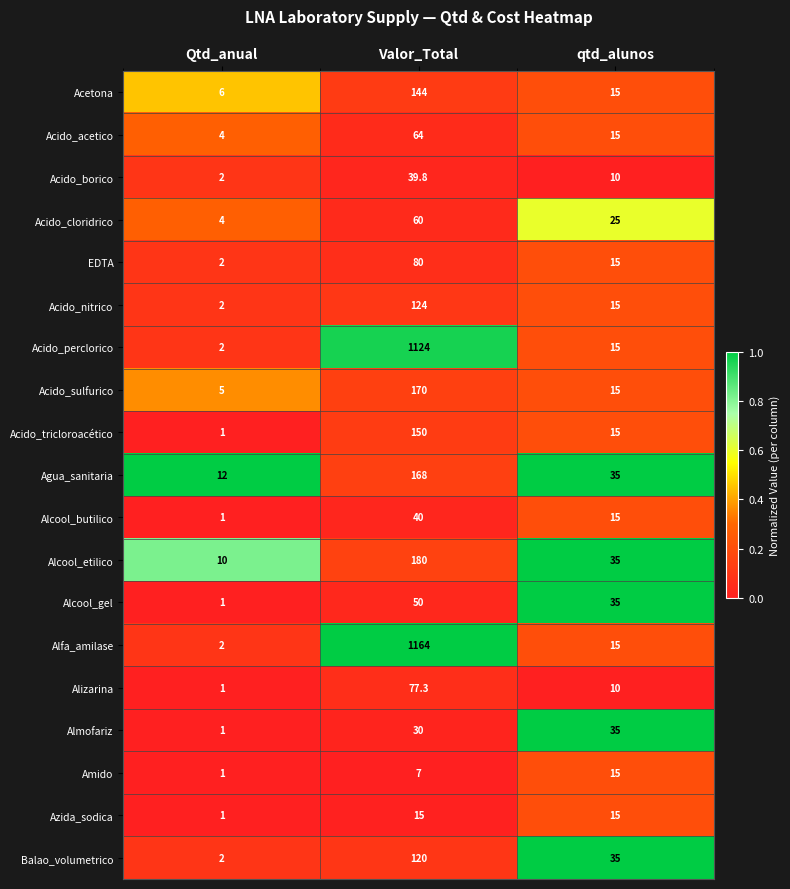

List the labels in order of Alizarina value, smallest first.

Qtd_anual, qtd_alunos, Valor_Total